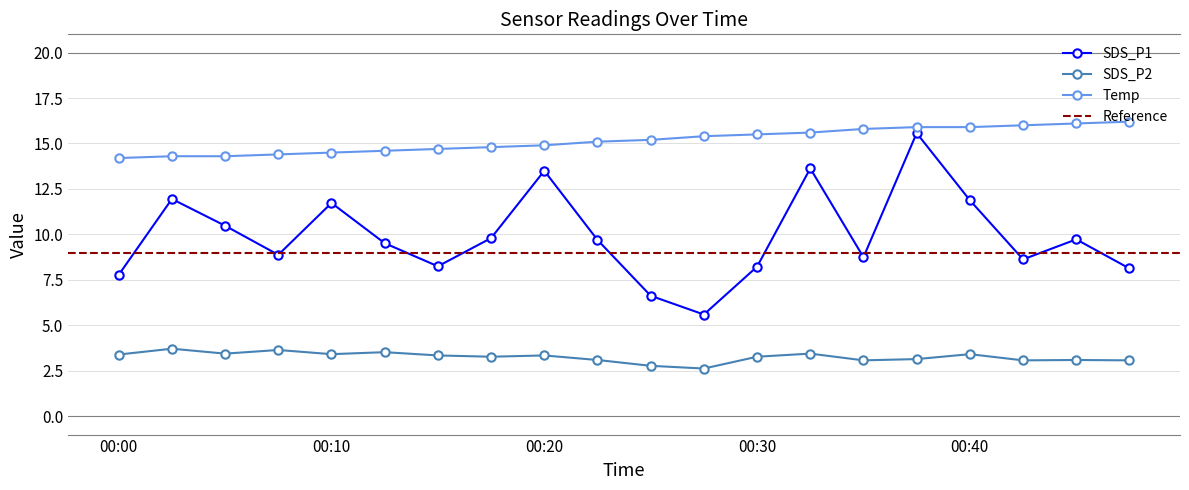

What is the difference between the SDS_P1 values at 00:48 and 00:18?

1.7